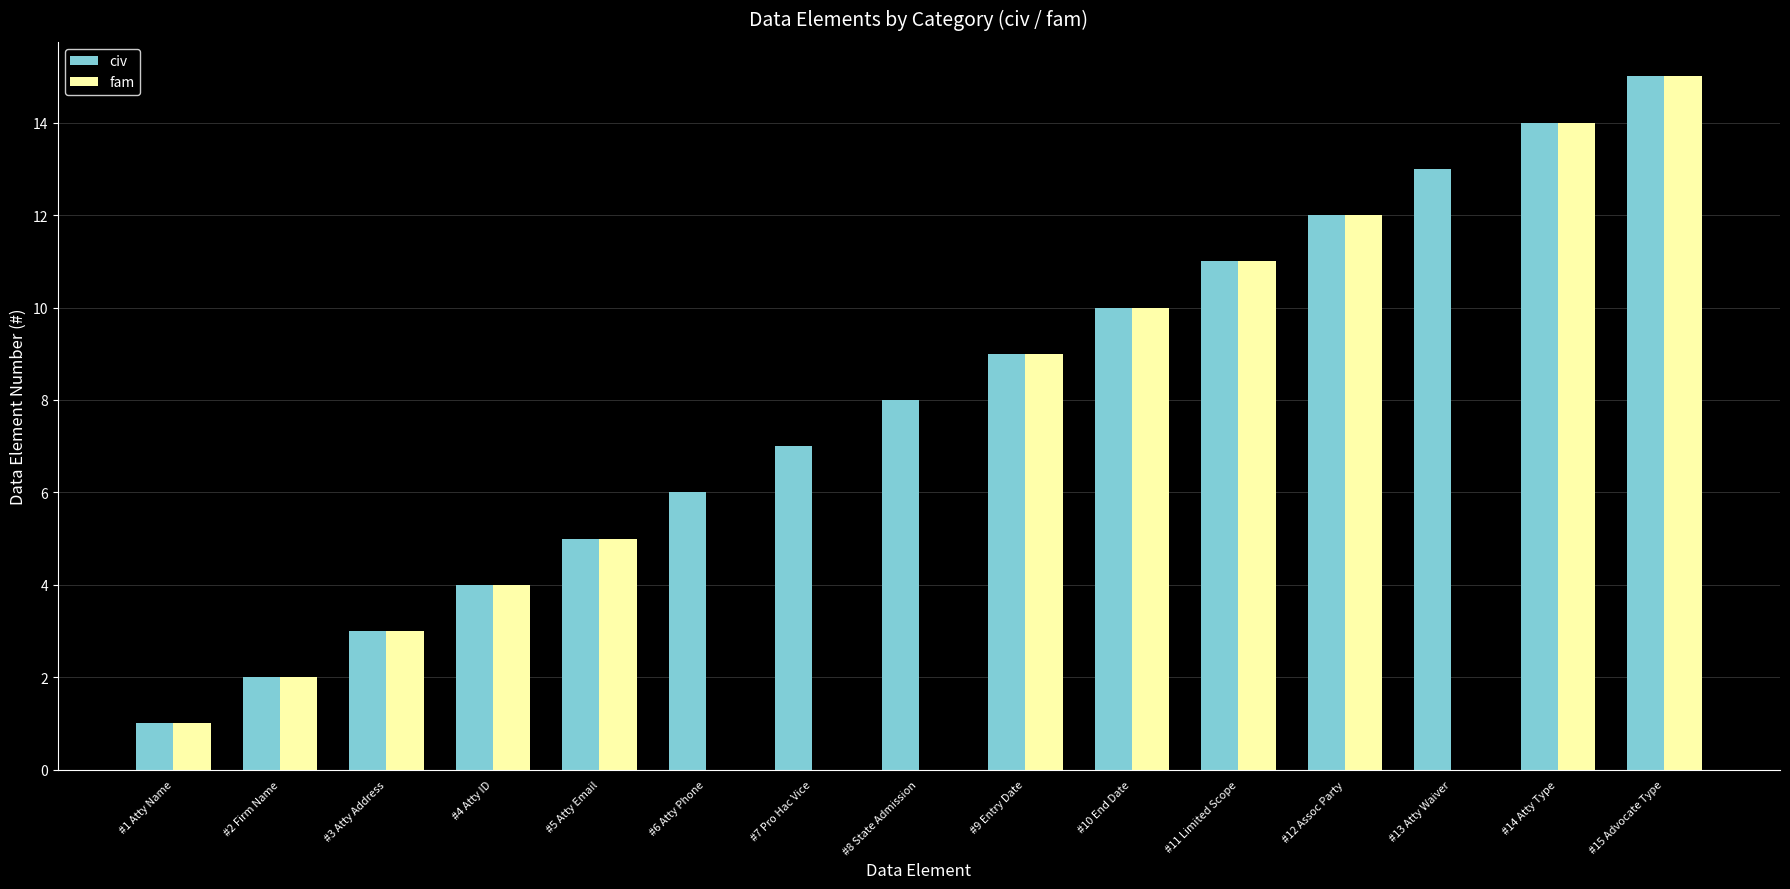

Reading left to right, extract all data points from this chart.

civ: #1 Atty Name=1	#2 Firm Name=2	#3 Atty Address=3	#4 Atty ID=4	#5 Atty Email=5	#6 Atty Phone=6	#7 Pro Hac Vice=7	#8 State Admission=8	#9 Entry Date=9	#10 End Date=10	#11 Limited Scope=11	#12 Assoc Party=12	#13 Atty Waiver=13	#14 Atty Type=14	#15 Advocate Type=15
fam: #1 Atty Name=1	#2 Firm Name=2	#3 Atty Address=3	#4 Atty ID=4	#5 Atty Email=5	#6 Atty Phone=0	#7 Pro Hac Vice=0	#8 State Admission=0	#9 Entry Date=9	#10 End Date=10	#11 Limited Scope=11	#12 Assoc Party=12	#13 Atty Waiver=0	#14 Atty Type=14	#15 Advocate Type=15